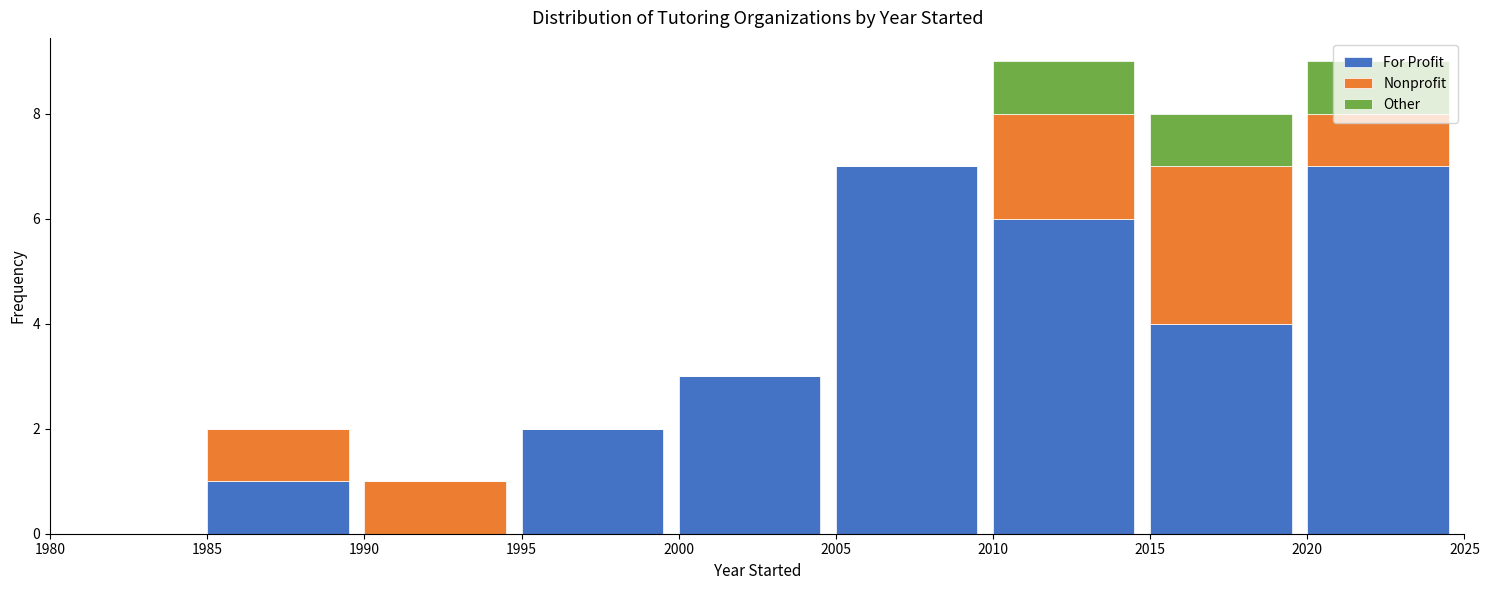

What is the highest value of the For Profit series?

7